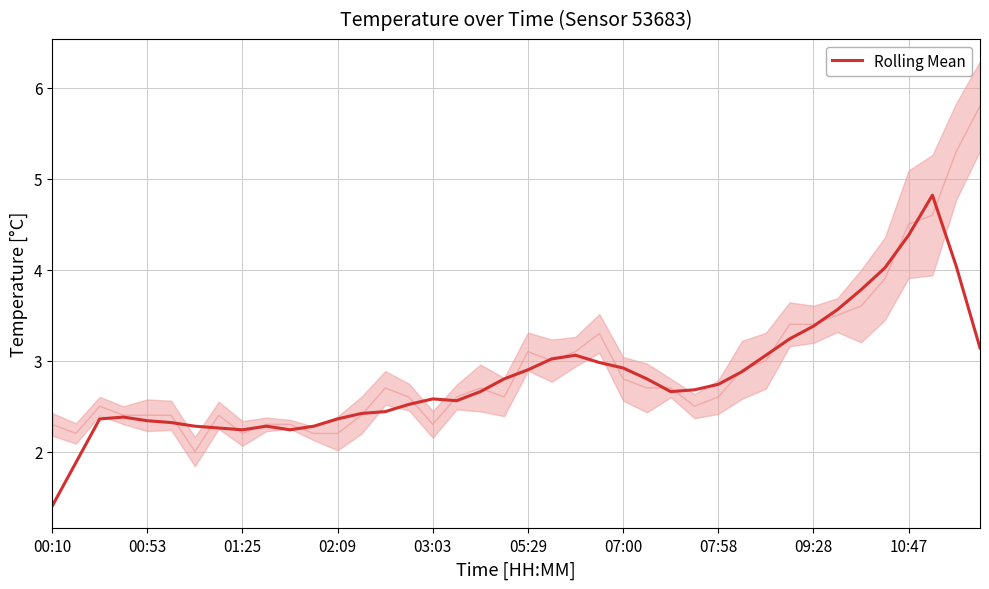

The value at 01:25 is 0.8. True or false?

False